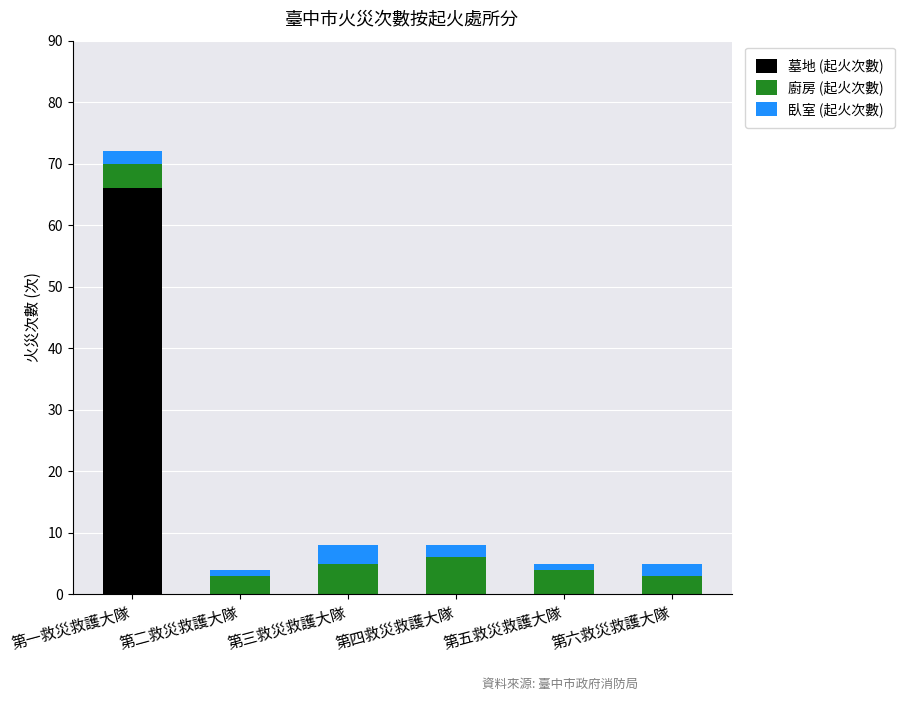

The value of 墓地 (起火次數) at 第四救災救護大隊 is 27. True or false?

False